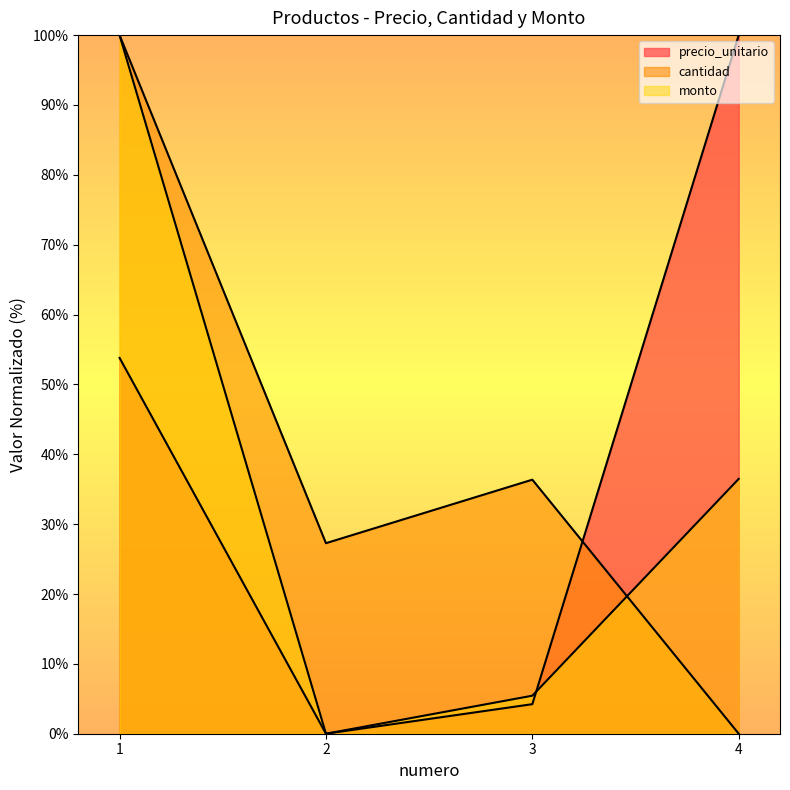

Reading left to right, extract all data points from this chart.

precio_unitario: 53.8	0.0	4.2	100.0
cantidad: 100.0	27.3	36.4	0.0
monto: 100.0	0.0	5.4	36.5